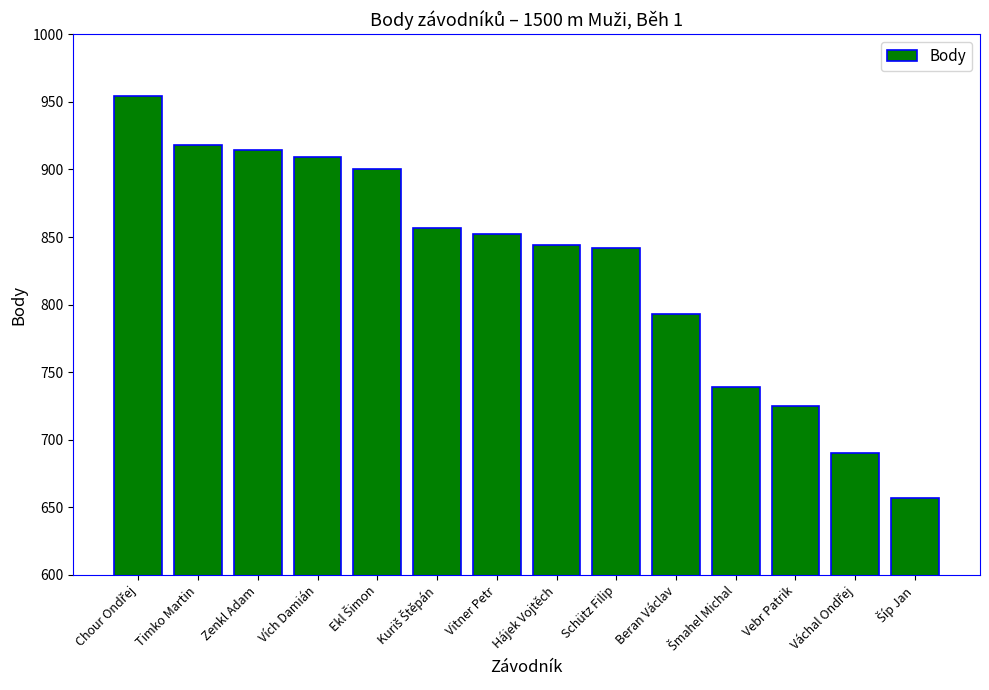

What is the greatest value displayed?

954